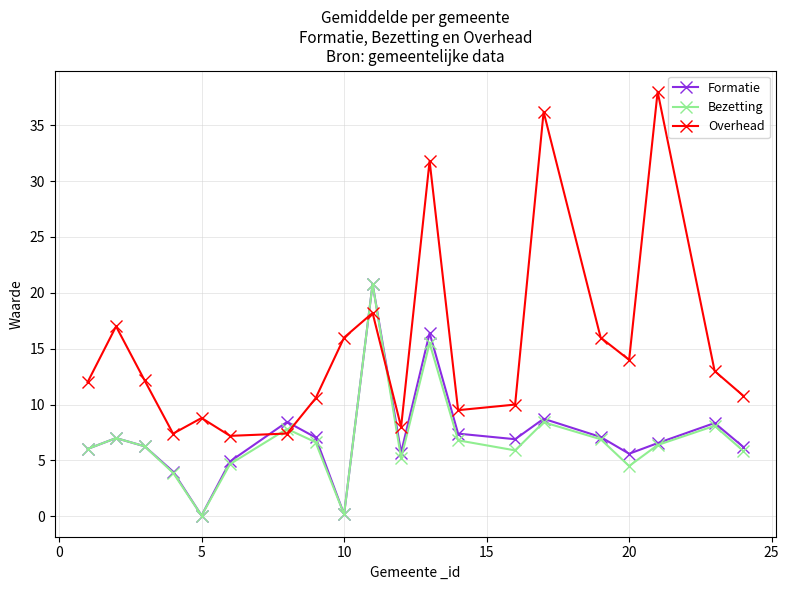

How many interior local valleys does the Overhead series have?

5